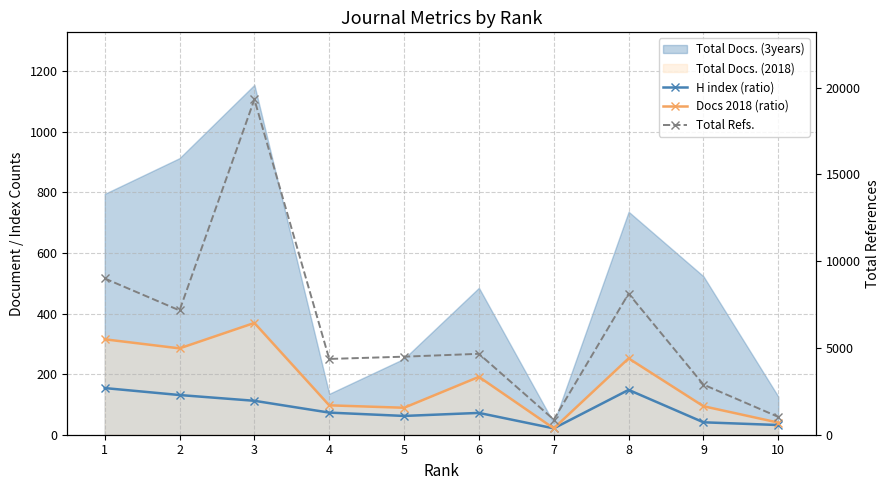

How many values in the Total Refs. series exceed 4663?

4